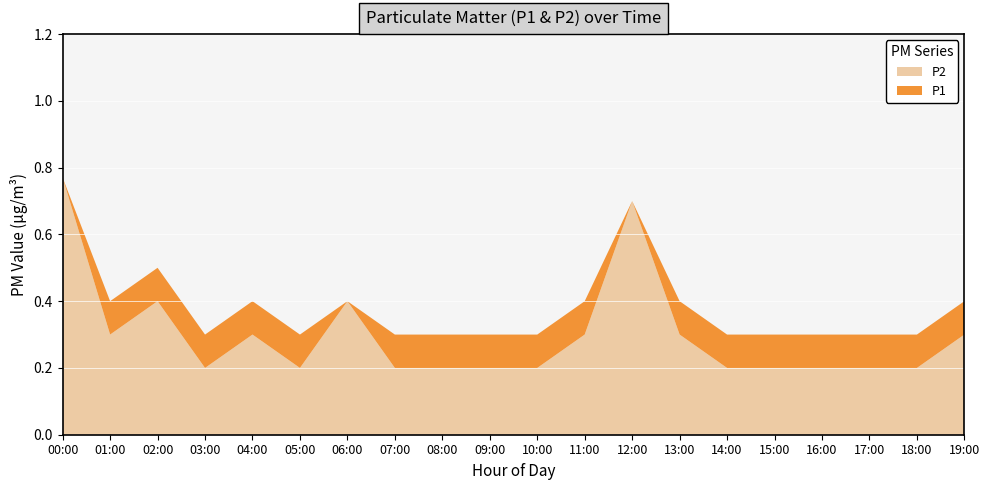

Reading left to right, extract all data points from this chart.

P1: 00:00=0.8	01:00=0.4	02:00=0.5	03:00=0.3	04:00=0.4	05:00=0.3	06:00=0.4	07:00=0.3	08:00=0.3	09:00=0.3	10:00=0.3	11:00=0.4	12:00=0.7	13:00=0.4	14:00=0.3	15:00=0.3	16:00=0.3	17:00=0.3	18:00=0.3	19:00=0.4
P2: 00:00=0.8	01:00=0.3	02:00=0.4	03:00=0.2	04:00=0.3	05:00=0.2	06:00=0.4	07:00=0.2	08:00=0.2	09:00=0.2	10:00=0.2	11:00=0.3	12:00=0.7	13:00=0.3	14:00=0.2	15:00=0.2	16:00=0.2	17:00=0.2	18:00=0.2	19:00=0.3